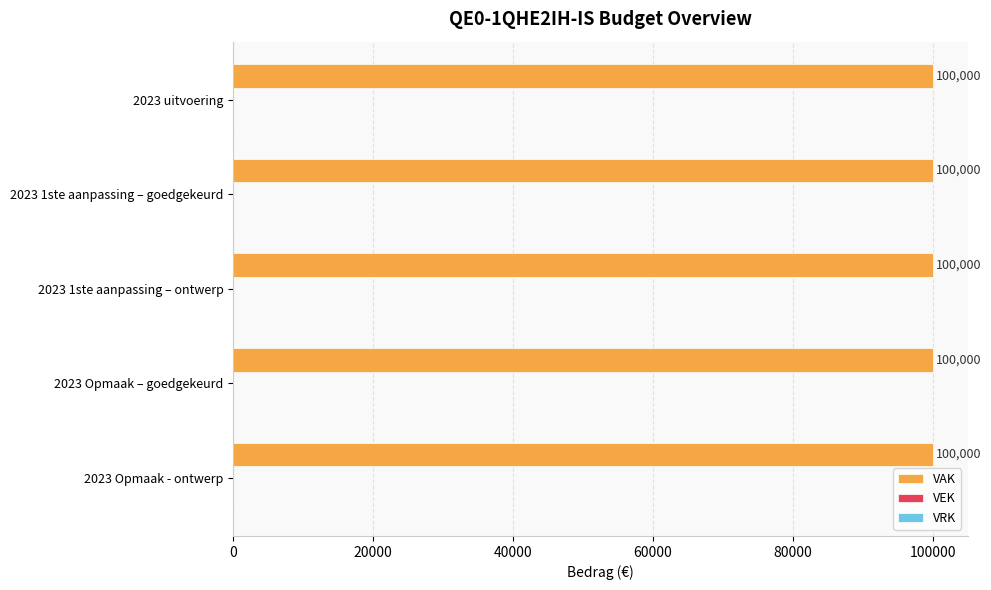

At which category is the sum across all series the highest?

2023 uitvoering